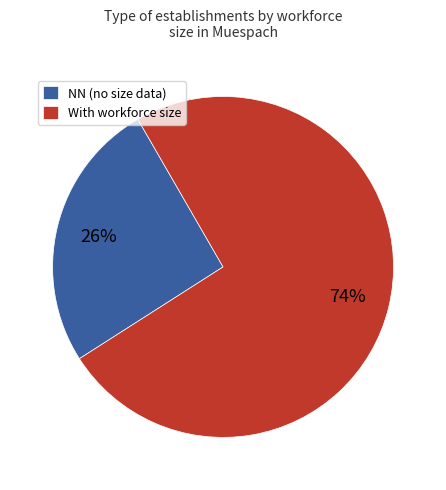

How many segments does this pie chart have?

2